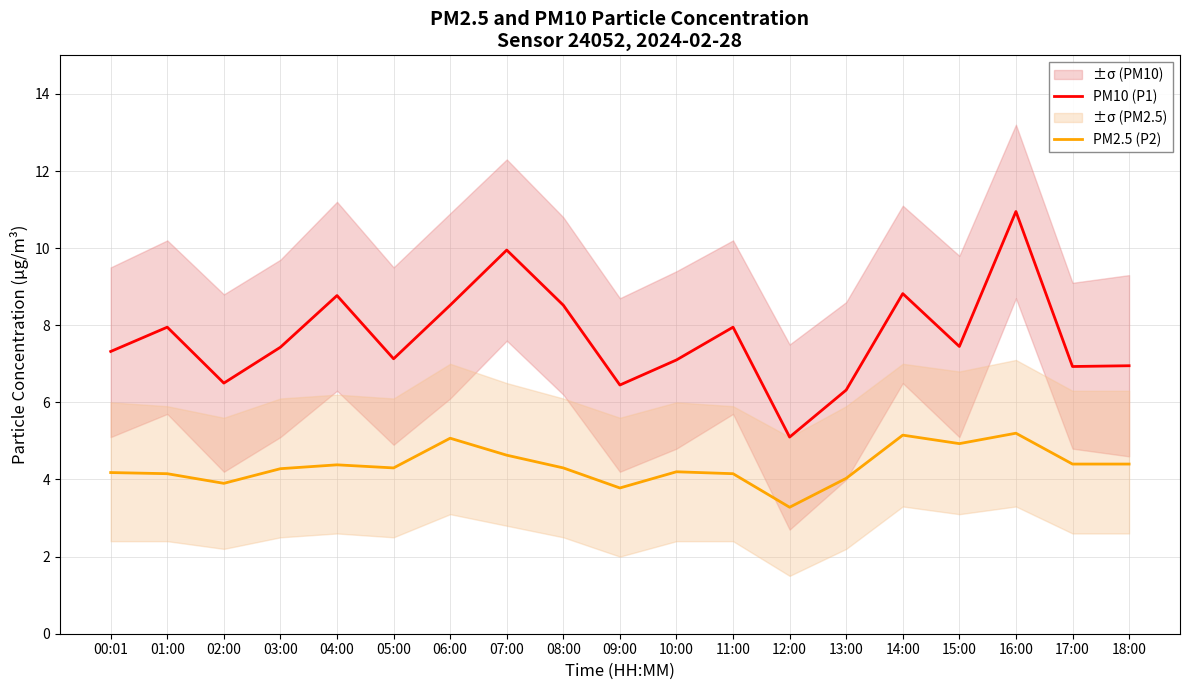

Reading left to right, extract all data points from this chart.

PM10 (P1): 7.3	8.0	6.5	7.4	8.8	7.1	8.5	9.9	8.5	6.5	7.1	8.0	5.1	6.3	8.8	7.5	10.9	6.9	7.0
PM2.5 (P2): 4.2	4.2	3.9	4.3	4.4	4.3	5.1	4.6	4.3	3.8	4.2	4.2	3.3	4.0	5.2	4.9	5.2	4.4	4.4